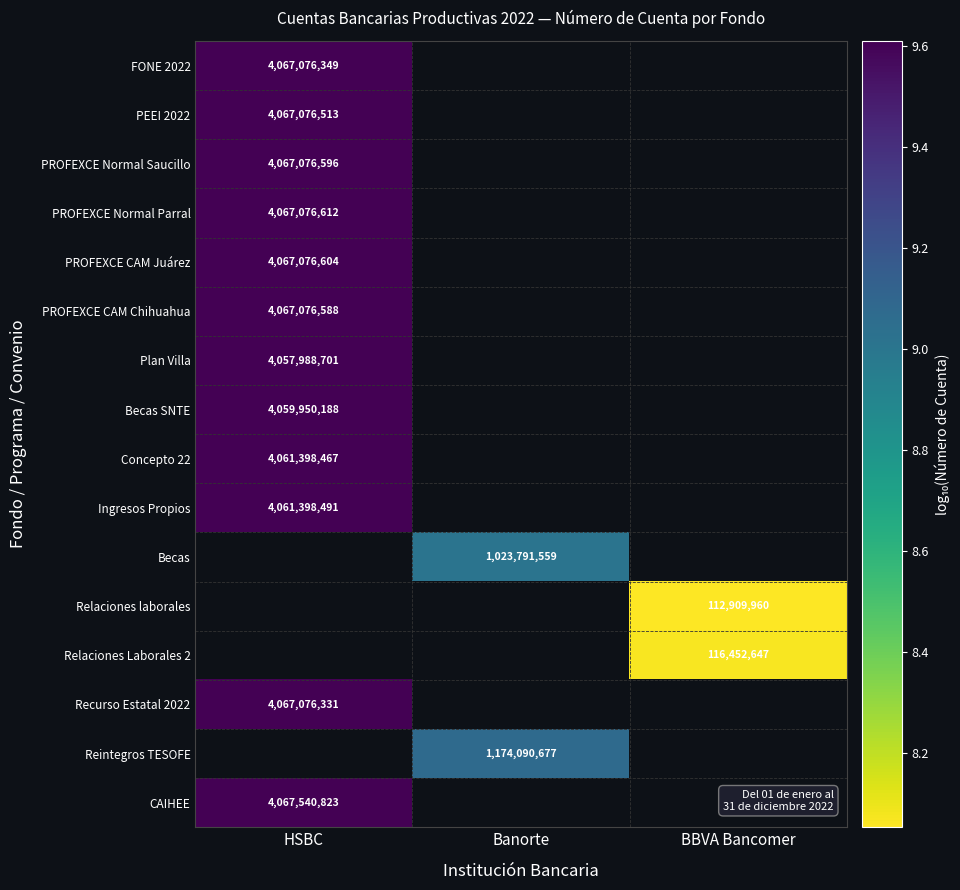

Which series has the widest spread of values?

FONE 2022